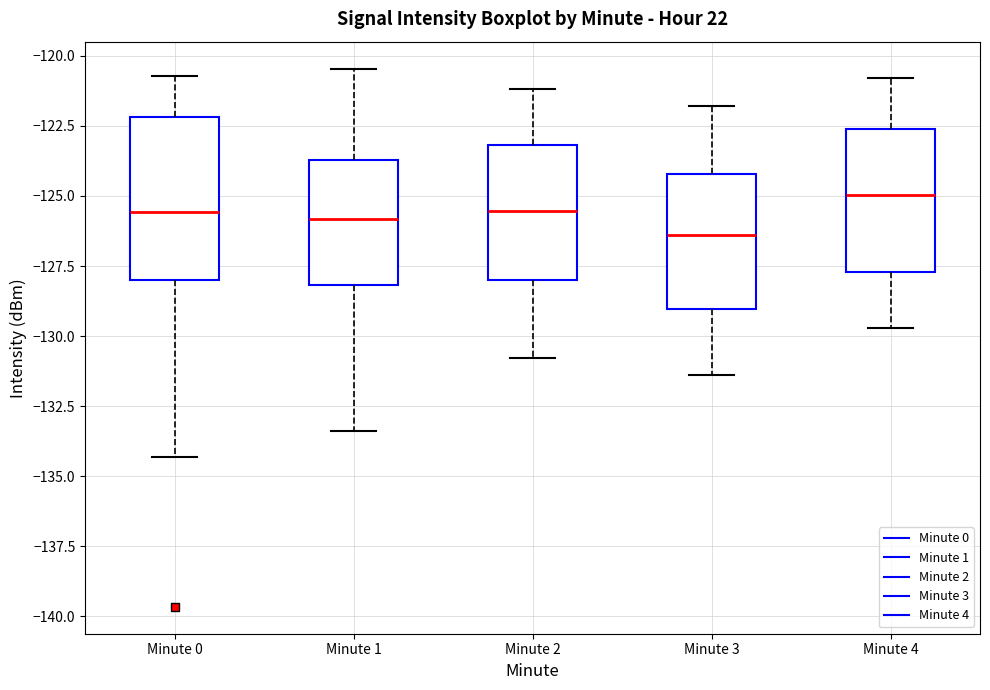

Comparing the boxes themselves (not the whiskers), which one is the tallest?

Minute 0